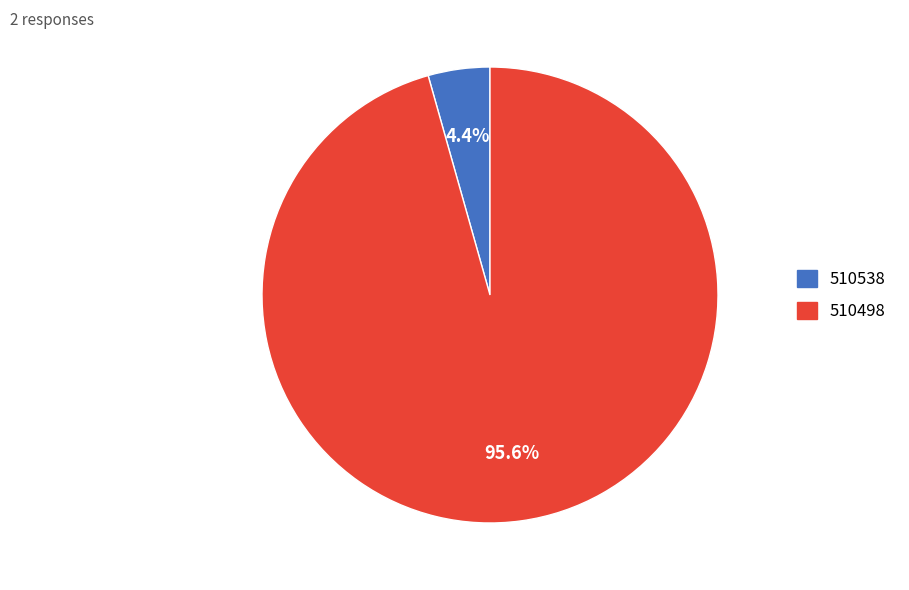

How many slices are in this pie chart?

2